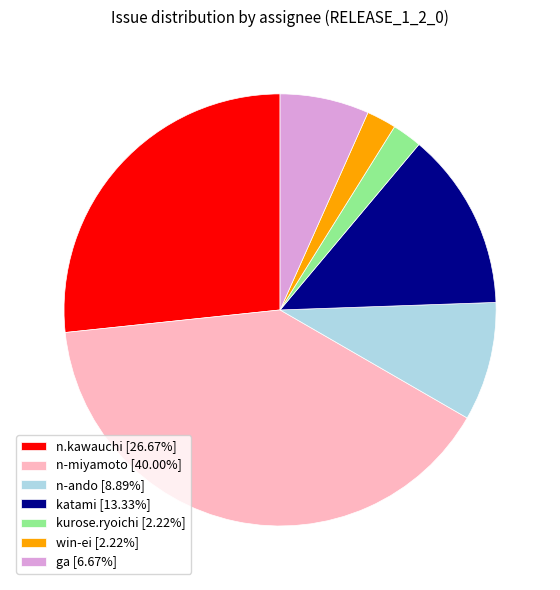

Combined, do n.kawauchi [26.67%] and katami [13.33%] account for over 50%?

No